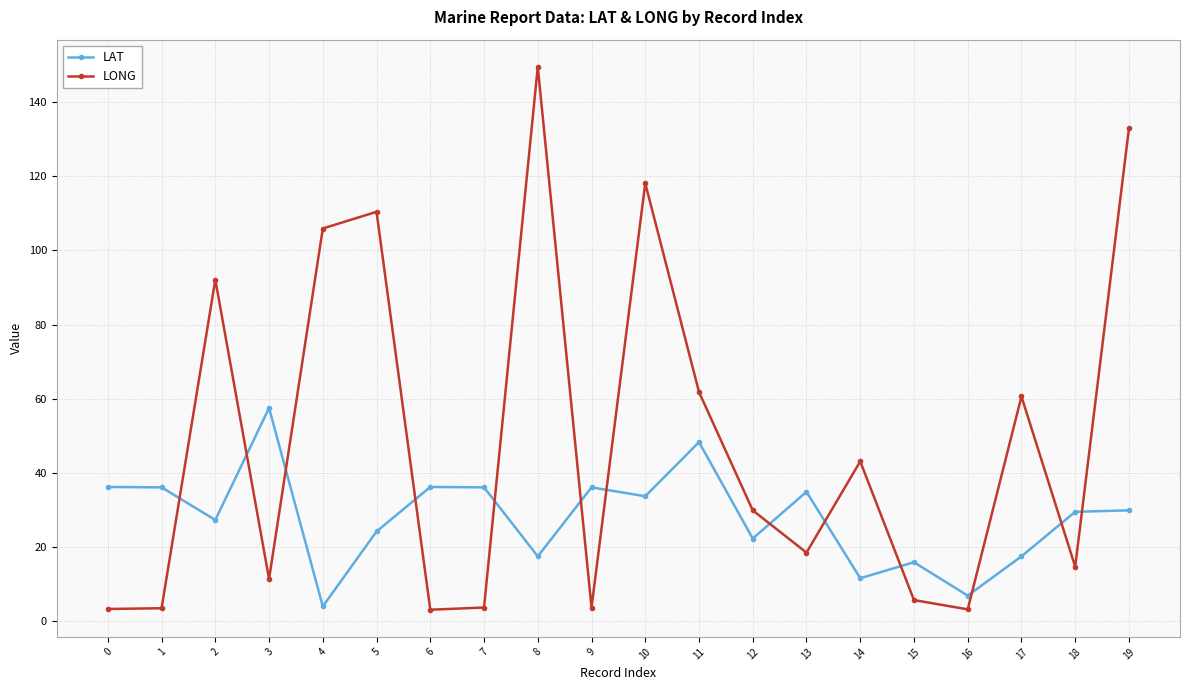

Does the chart display data point markers on the line(s)?

Yes